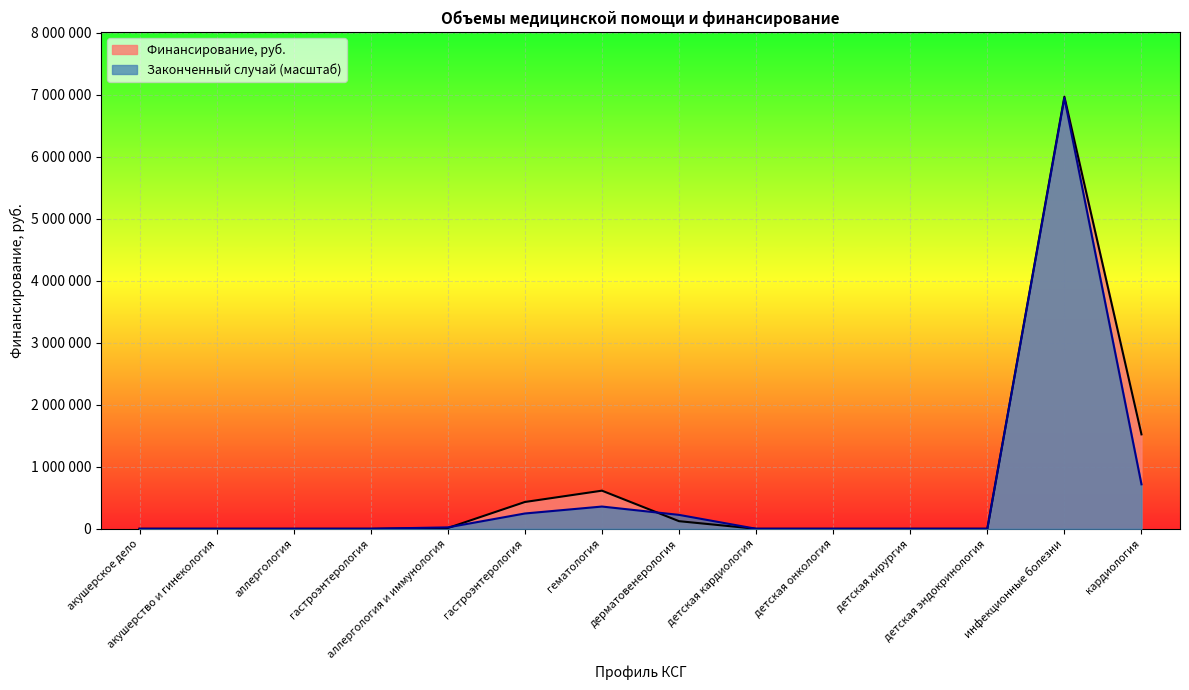

What is the total value across all series at инфекционные болезни?

13915569.7